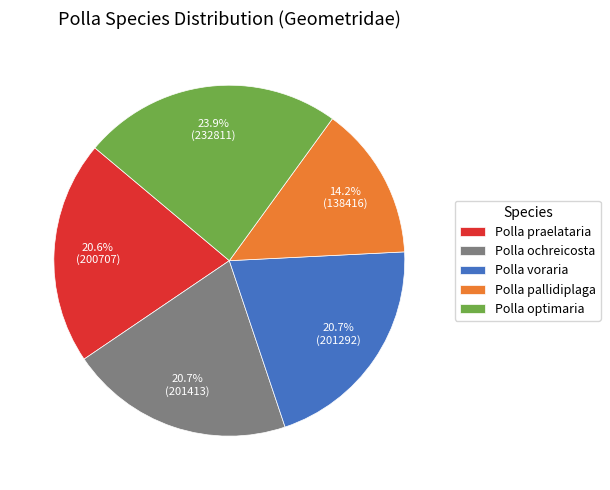

What portion of the pie excludes Polla ochreicosta?

79.3%